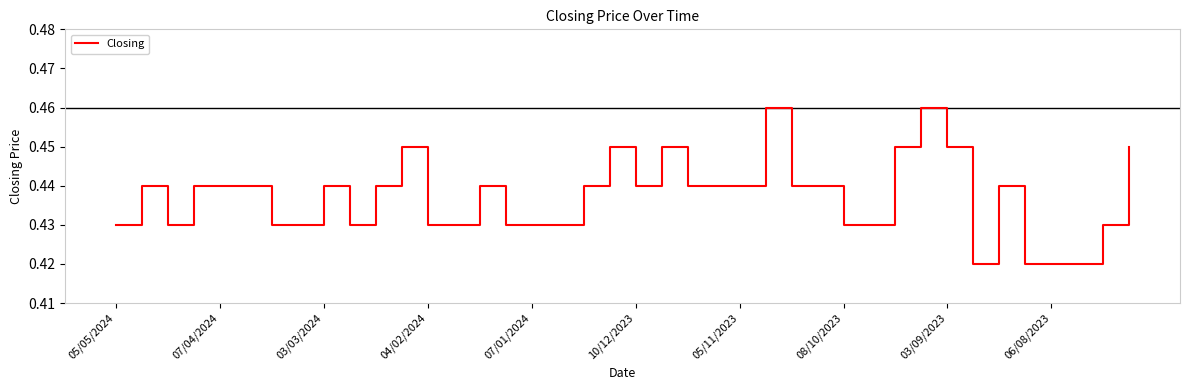

Which has a higher value, 07/04/2024 or 05/05/2024?

07/04/2024